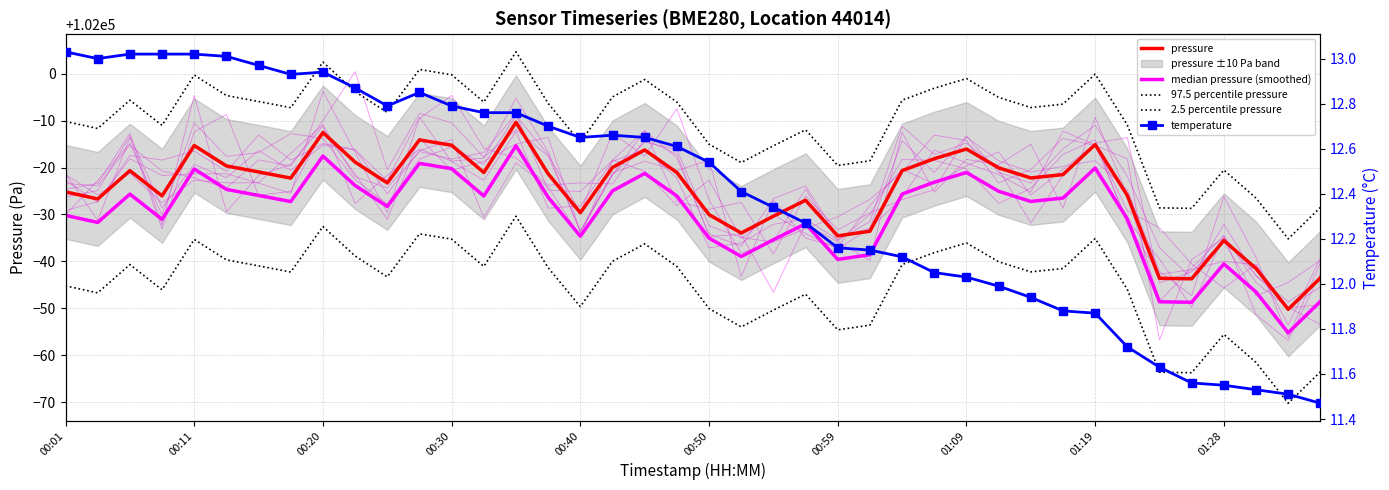

What position from the left is 00:11?

2